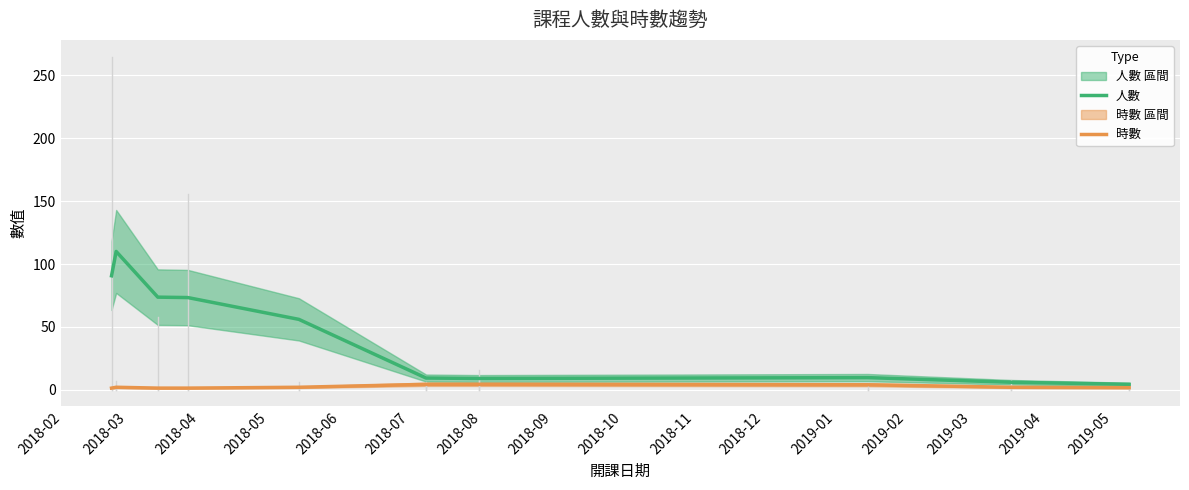

How many data points in 時數 are above 2?

3